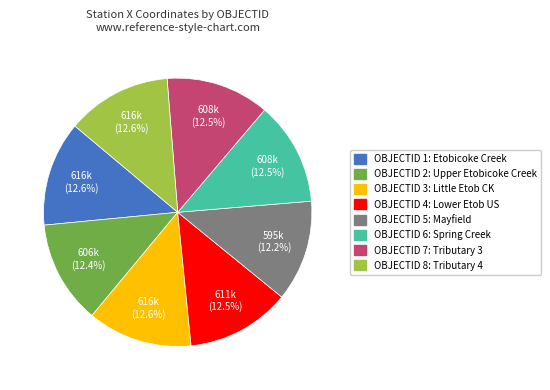

Does any single category account for the majority?

No